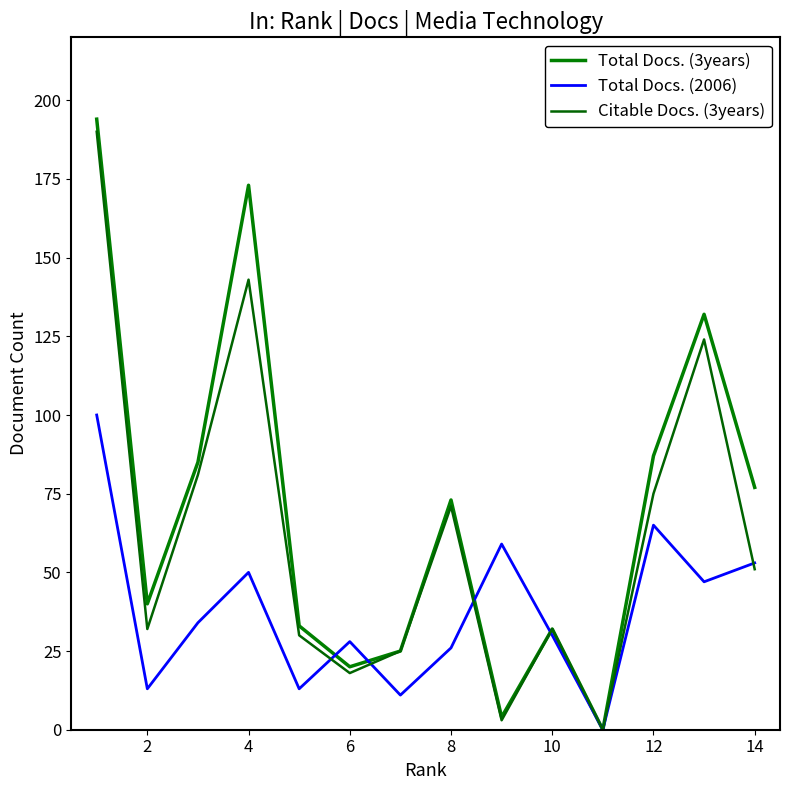

How many lines are shown in the chart?

3